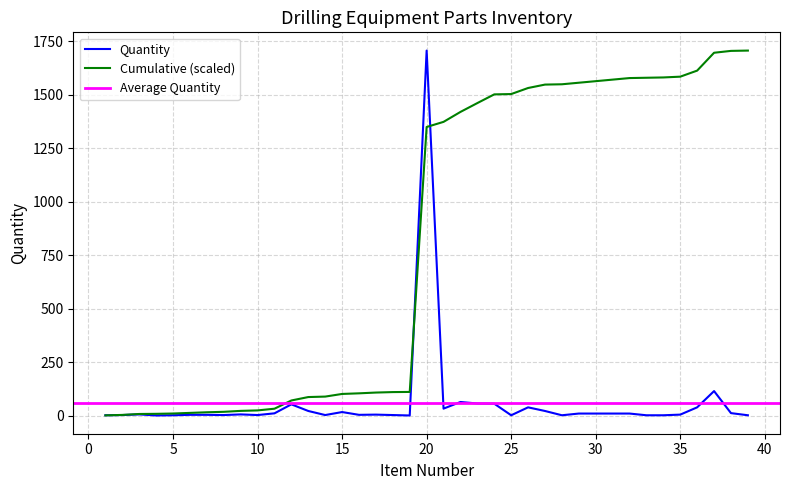

Reading left to right, extract all data points from this chart.

Quantity: 2.0	3.0	6.0	1.0	2.0	4.0	4.0	3.0	6.0	3.0	11.0	53.0	22.0	3.0	17.0	4.0	5.0	3.0	1.0	1706.0	33.0	64.0	57.0	56.0	2.0	39.0	22.0	2.0	10.0	10.0	10.0	10.0	2.0	2.0	5.0	39.0	115.0	12.0	2.0
Cumulative: 1.5	3.6	8.0	8.7	10.2	13.1	16.0	18.1	22.5	24.7	32.7	71.1	87.1	89.3	101.6	104.5	108.1	110.3	111.0	1349.0	1372.9	1419.4	1460.7	1501.4	1502.8	1531.1	1547.1	1548.5	1555.8	1563.0	1570.3	1577.6	1579.0	1580.5	1584.1	1612.4	1695.8	1704.5	1706.0